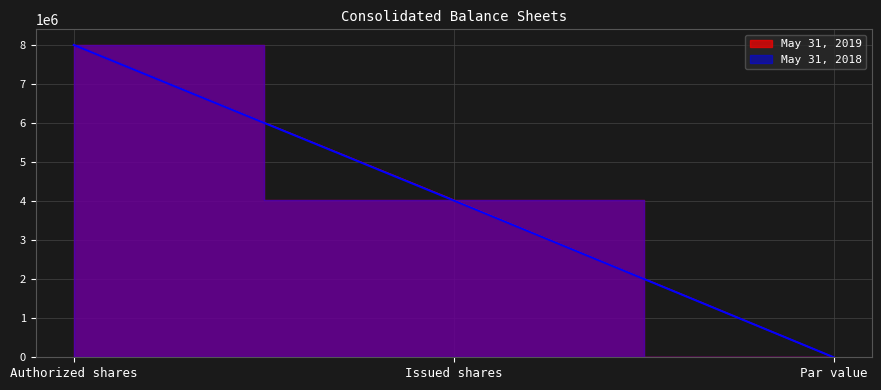

At which label does May 31, 2018 reach its peak?

Authorized shares